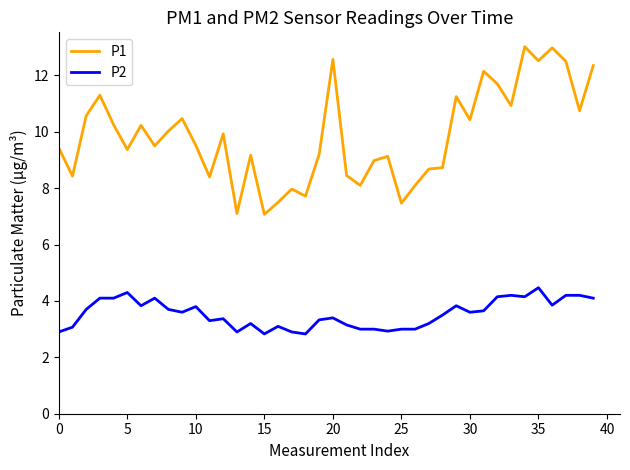

What is the difference between the maximum and minimum values in the P2 series?

1.6